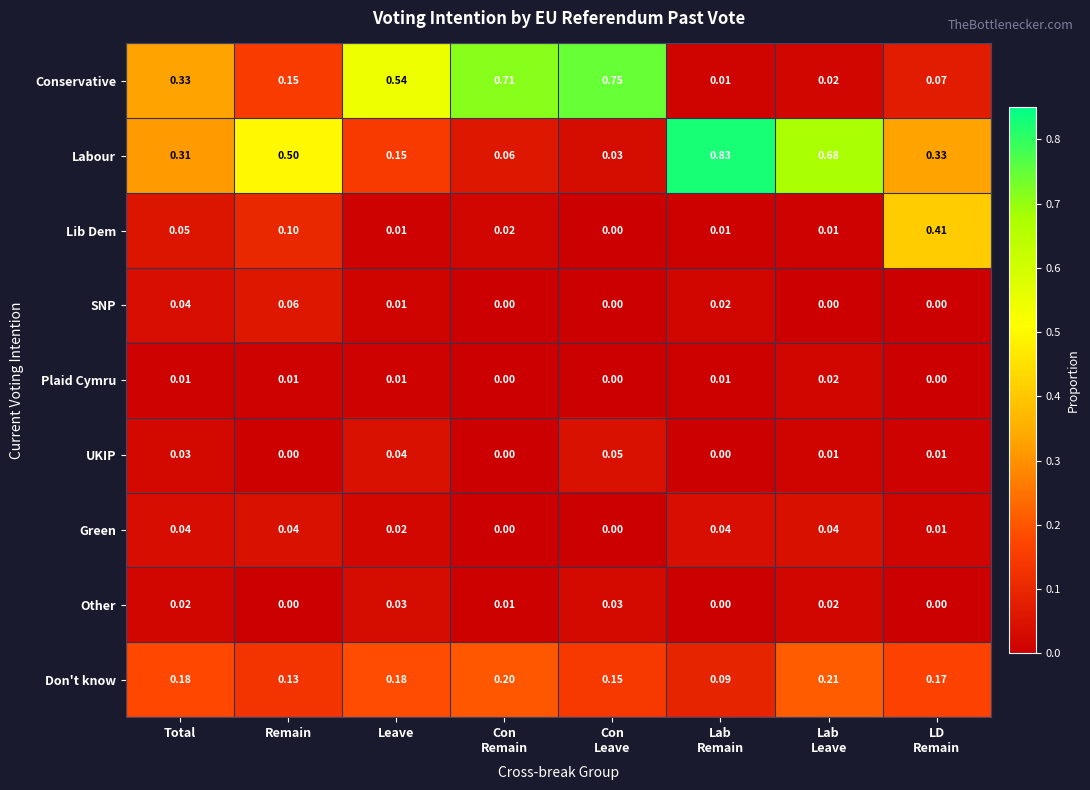

Which series has the largest total across all categories?

Labour